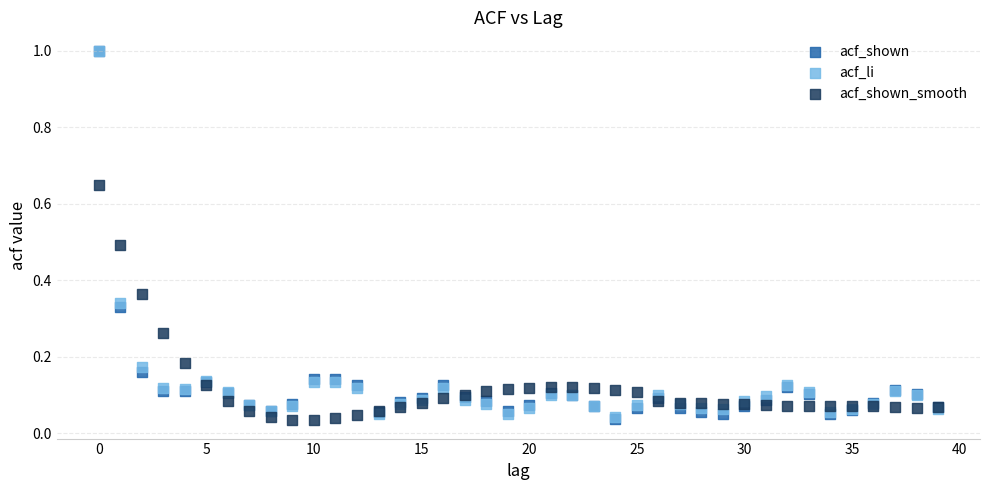

What are all the series names shown in the legend?

acf_shown, acf_li, acf_shown_smooth